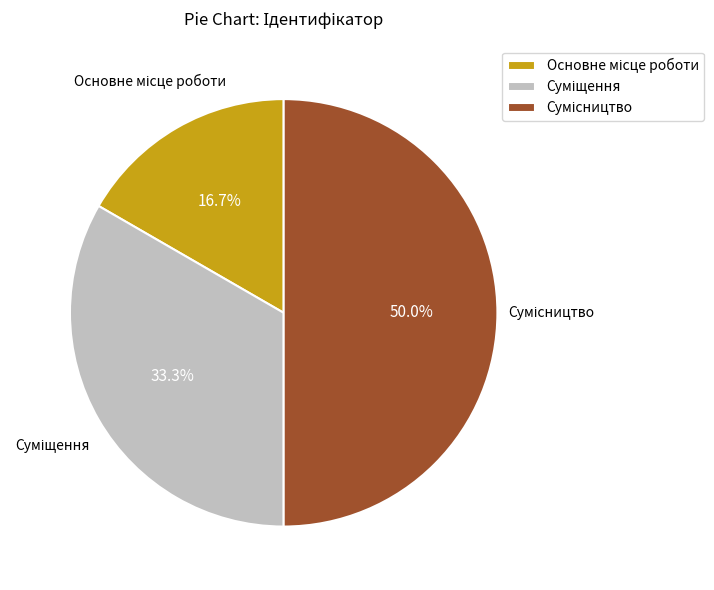

To the nearest percent, what is the combined percentage of Суміщення and Сумісництво?

83%